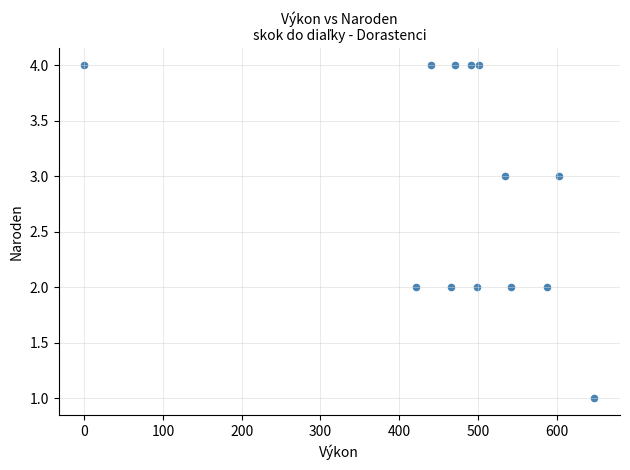

What is the range of Y values (max minus min)?

3